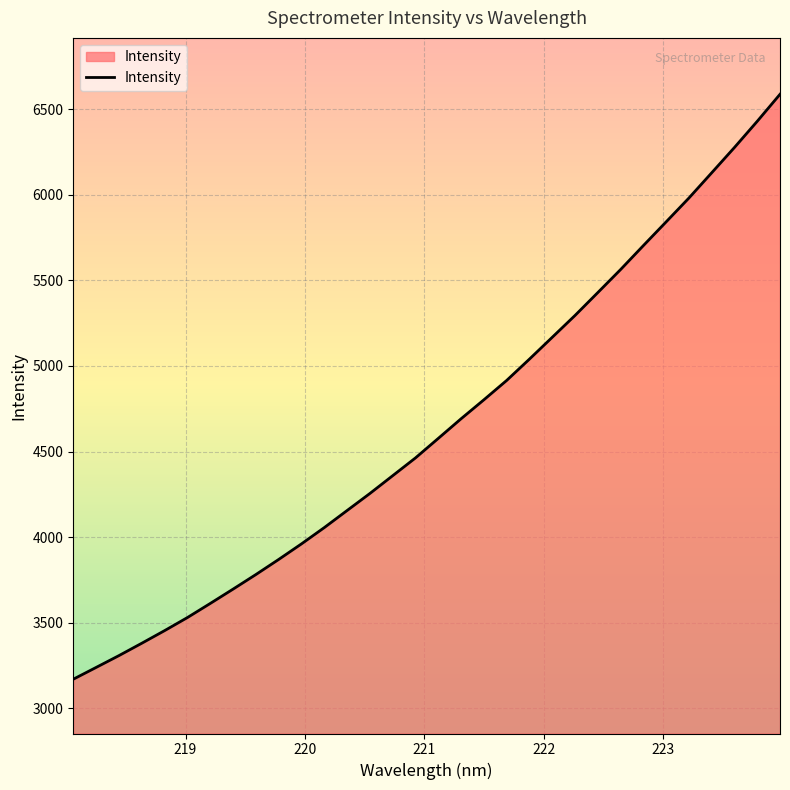

What is the minimum value shown in the chart?

3170.3